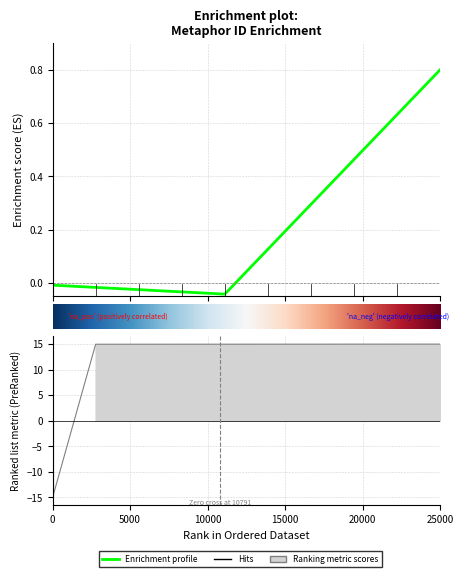

What is the approximate value at 7497?

15.0